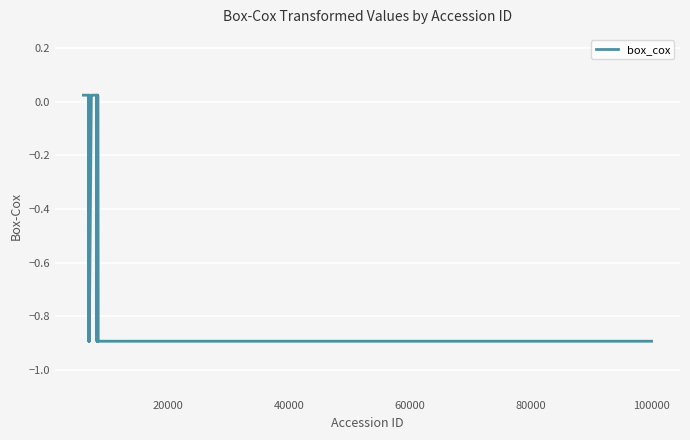

What is the difference between the maximum and minimum values?

0.9